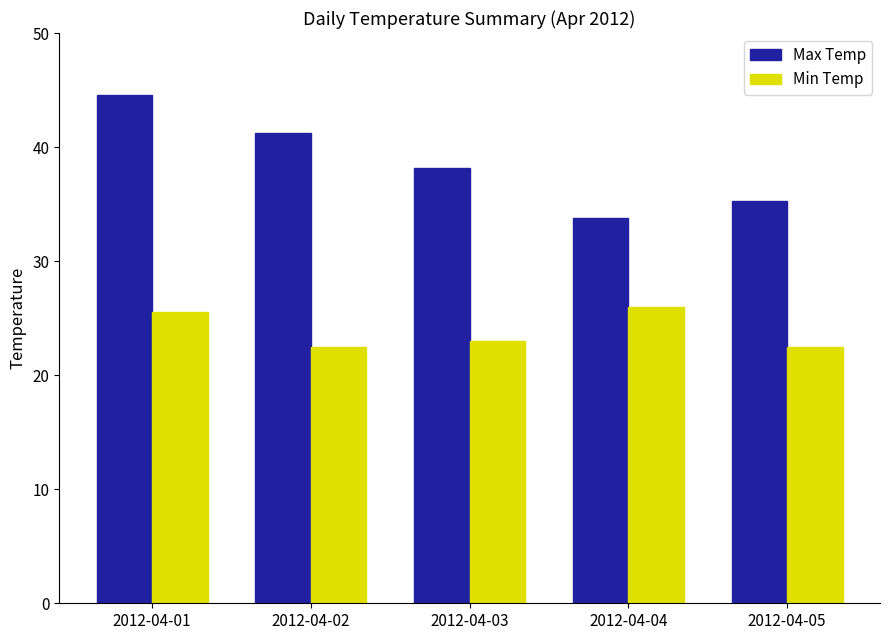

The value of Max Temp at 2012-04-02 is 19.5. True or false?

False